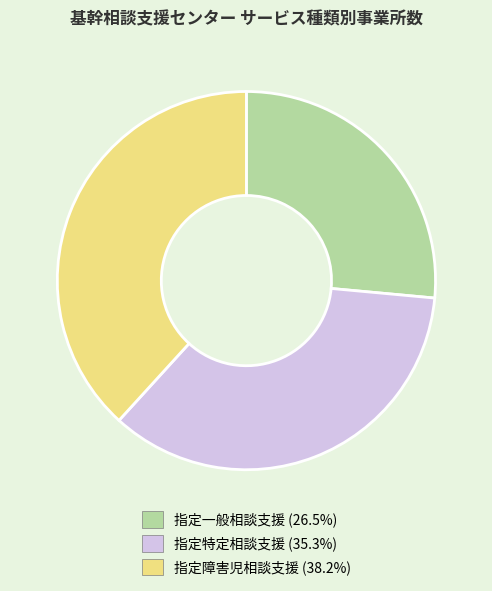

Does any single category account for the majority?

No